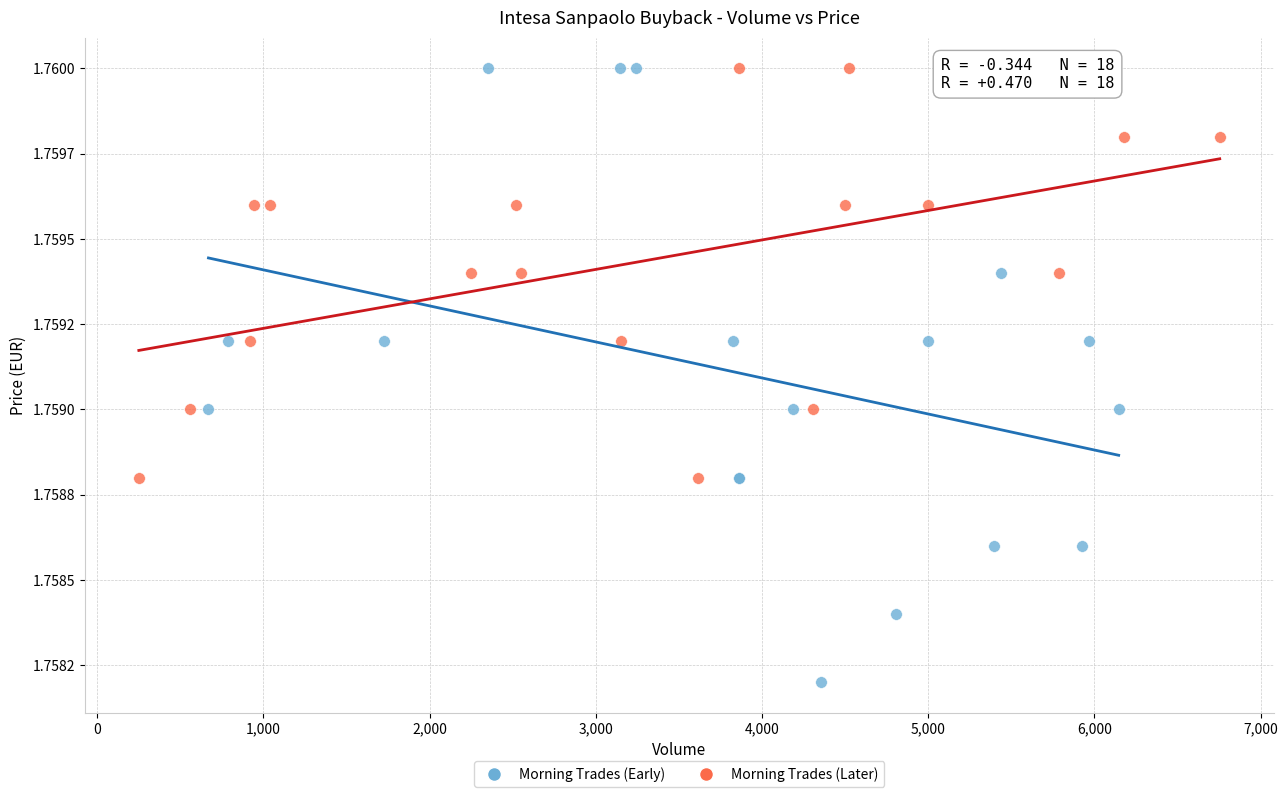

Which series has the widest spread of Y values?

Morning Trades (Early)